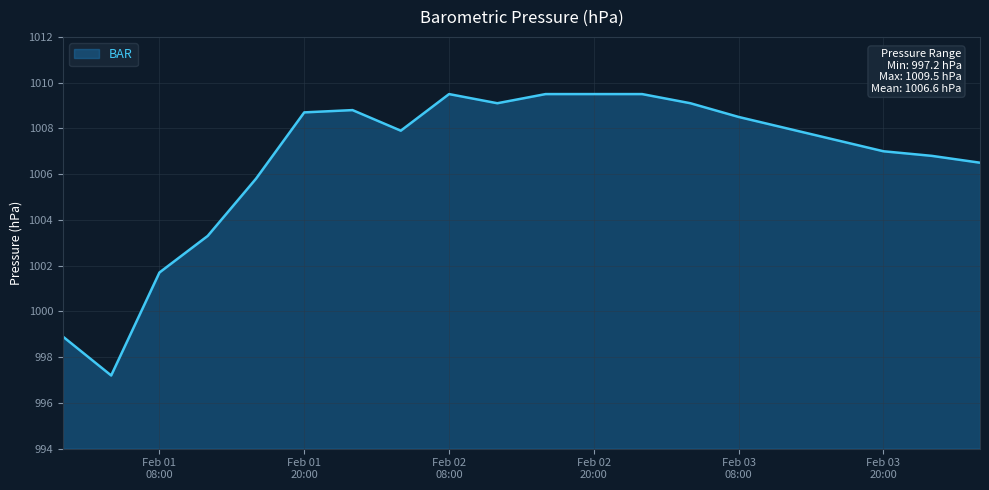

What is the maximum value shown in the chart?

1009.5